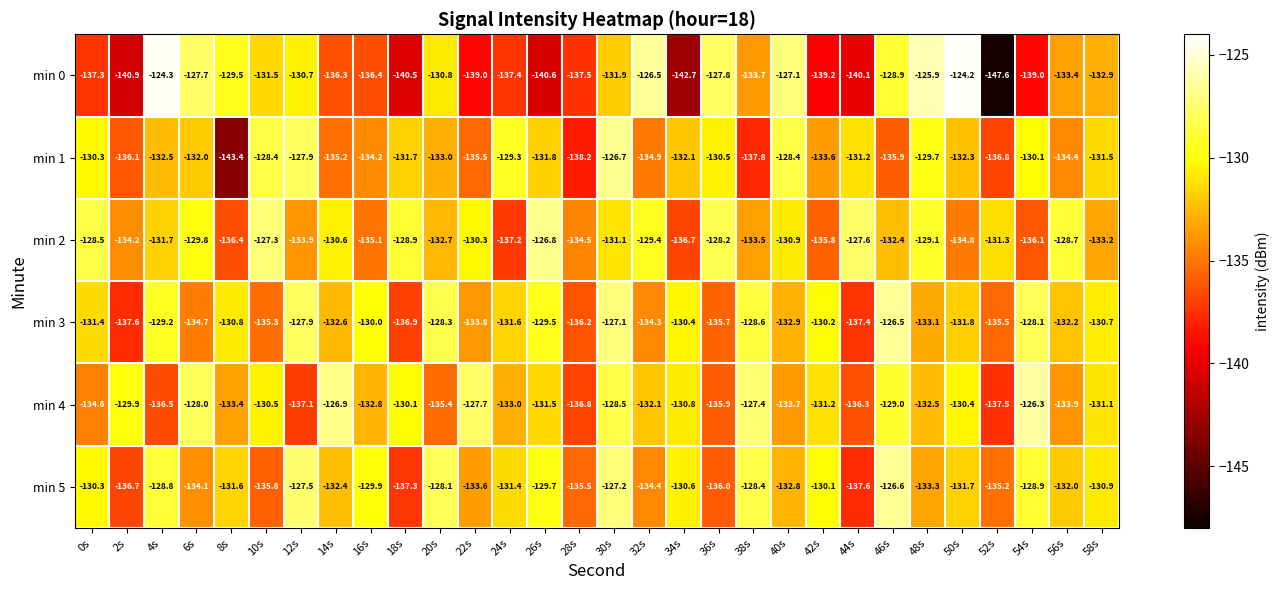

What is the sum of the min 2 values at 14s and 12s?

-264.5